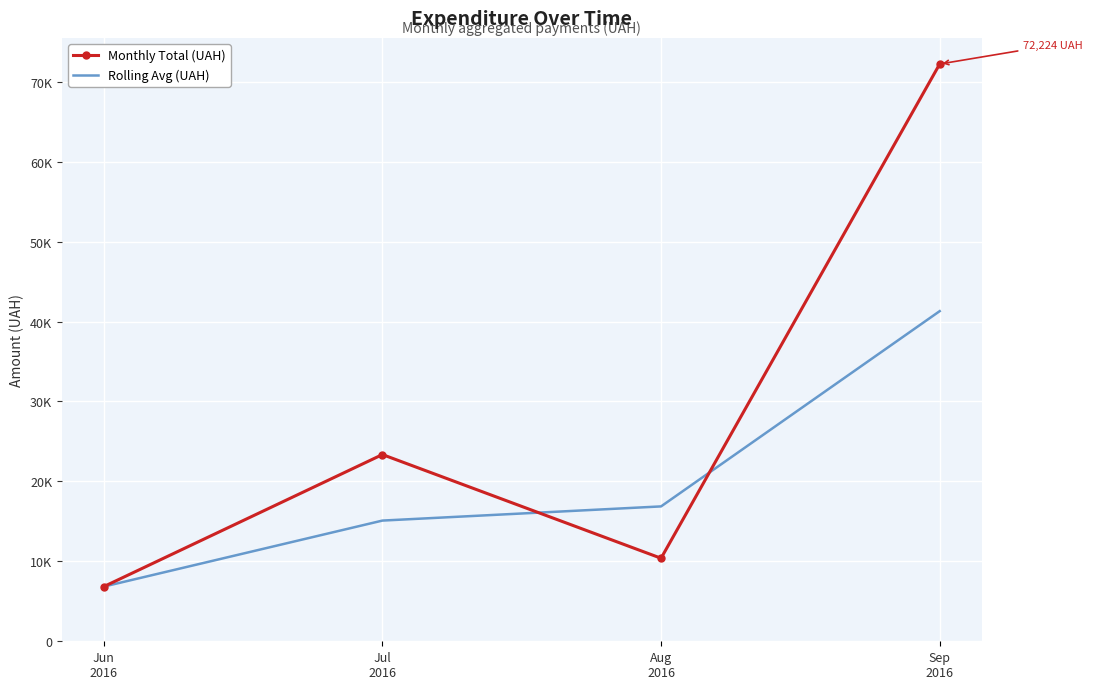

How many interior local peaks does the Monthly Total (UAH) series have?

1